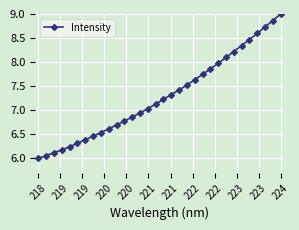

What is the difference between the second highest and minimum values?

2.9